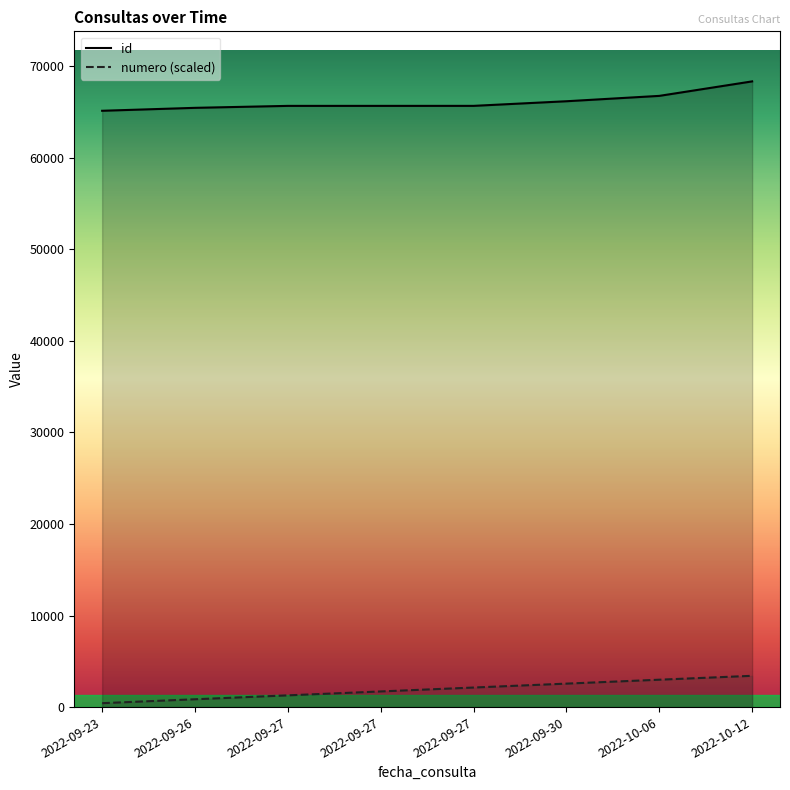

How many data points in numero are above 2135?

4